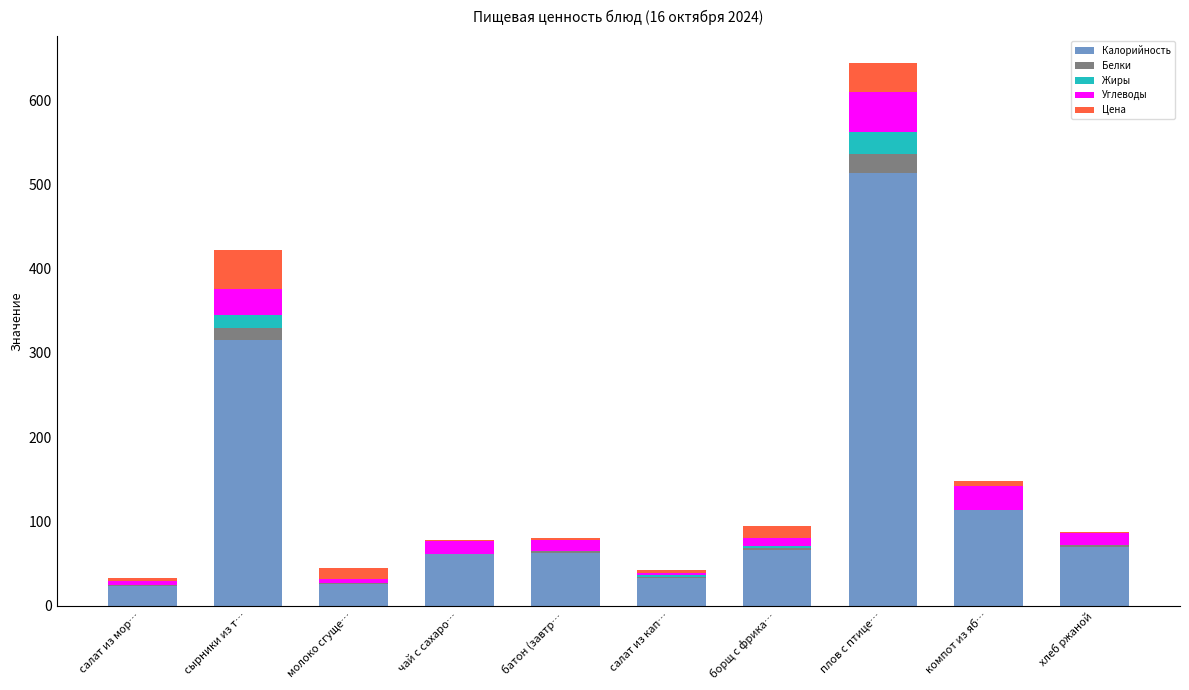

Which category has the highest value in the Калорийность series?

плов с птице…